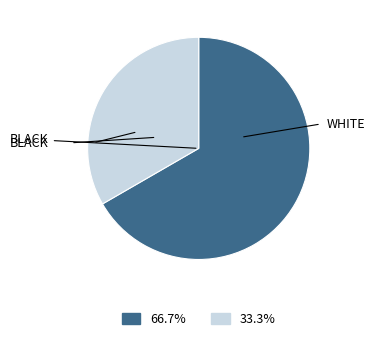

Does any single category account for the majority?

Yes